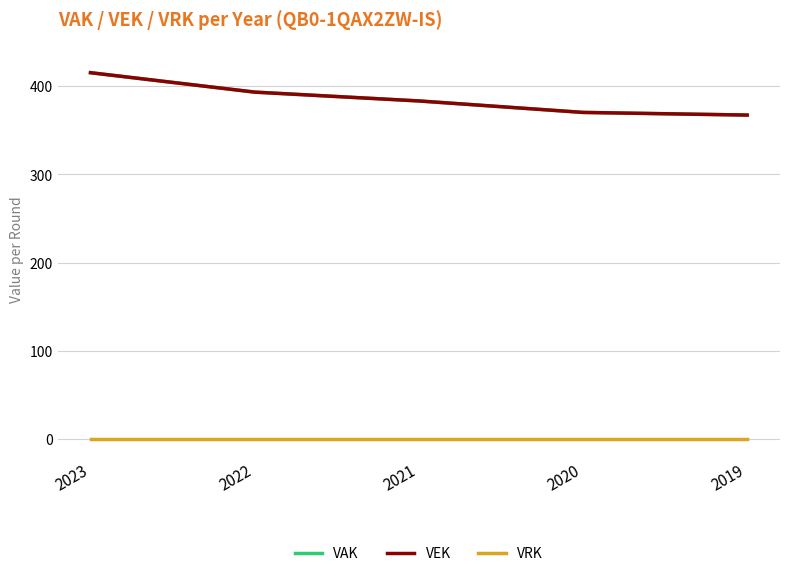

Is this an area chart (filled region under the line)?

No